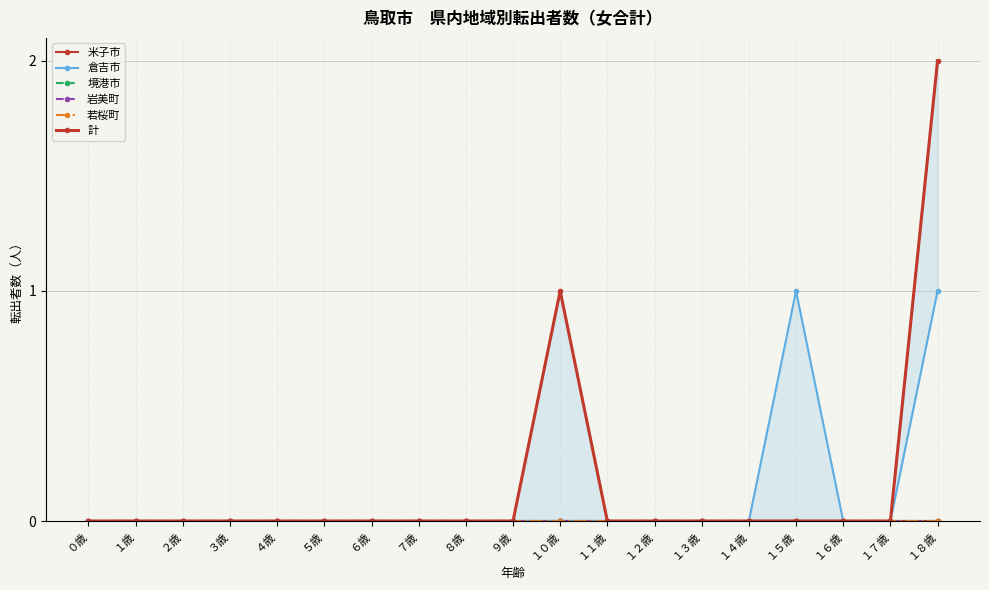

True or false: 境港市 and 米子市 intersect in this chart.

False